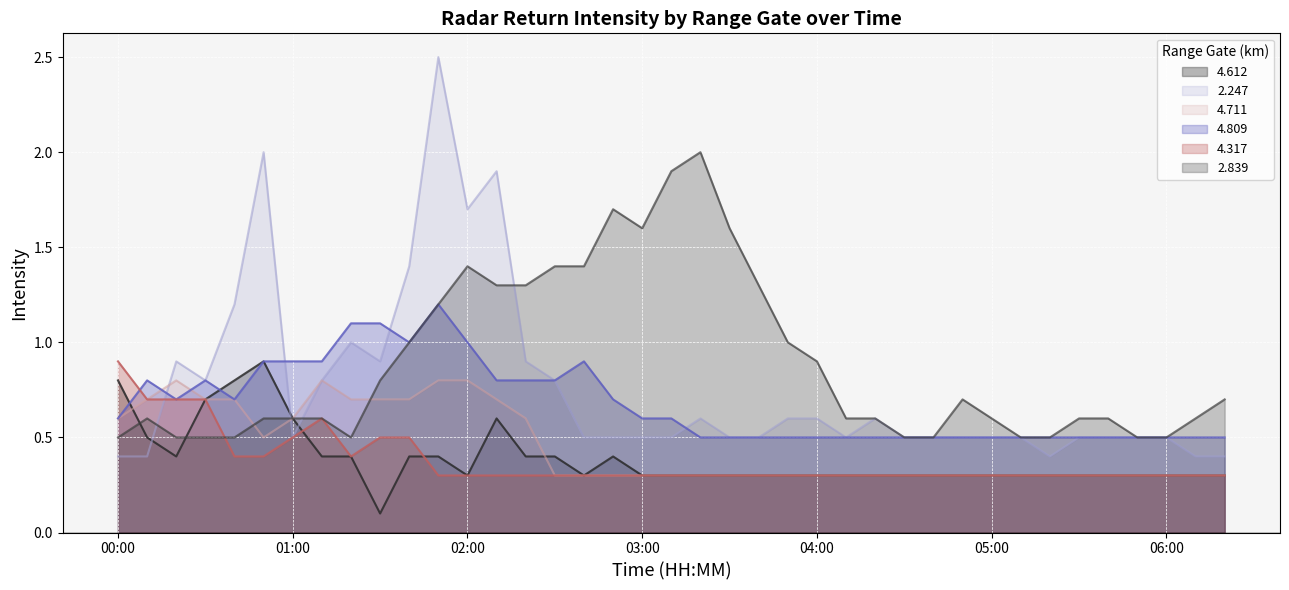

Which series changed the most between 03:20 and 03:40?

2.839